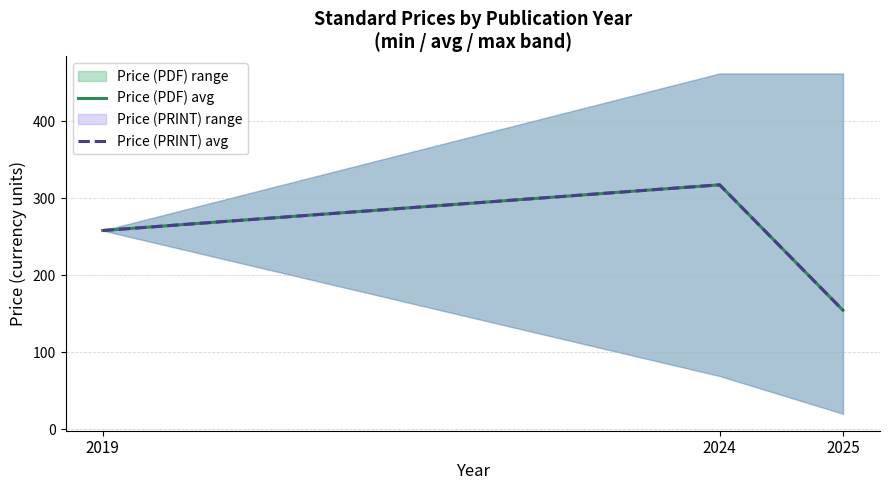

Where is Price (PDF) avg nearest to the value 235?

2019